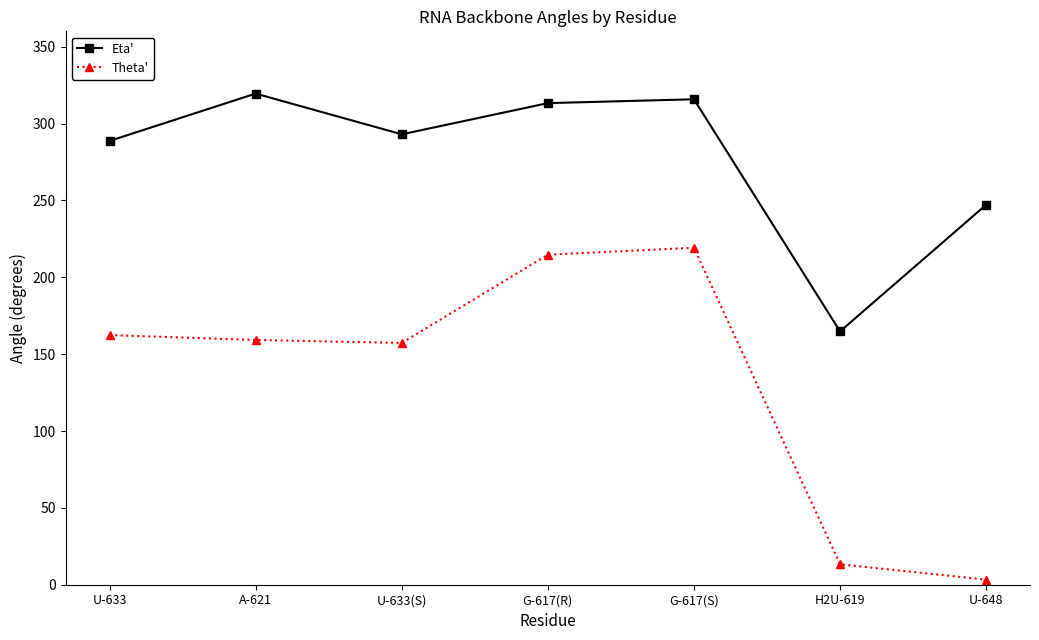

How many series are shown in this chart?

2